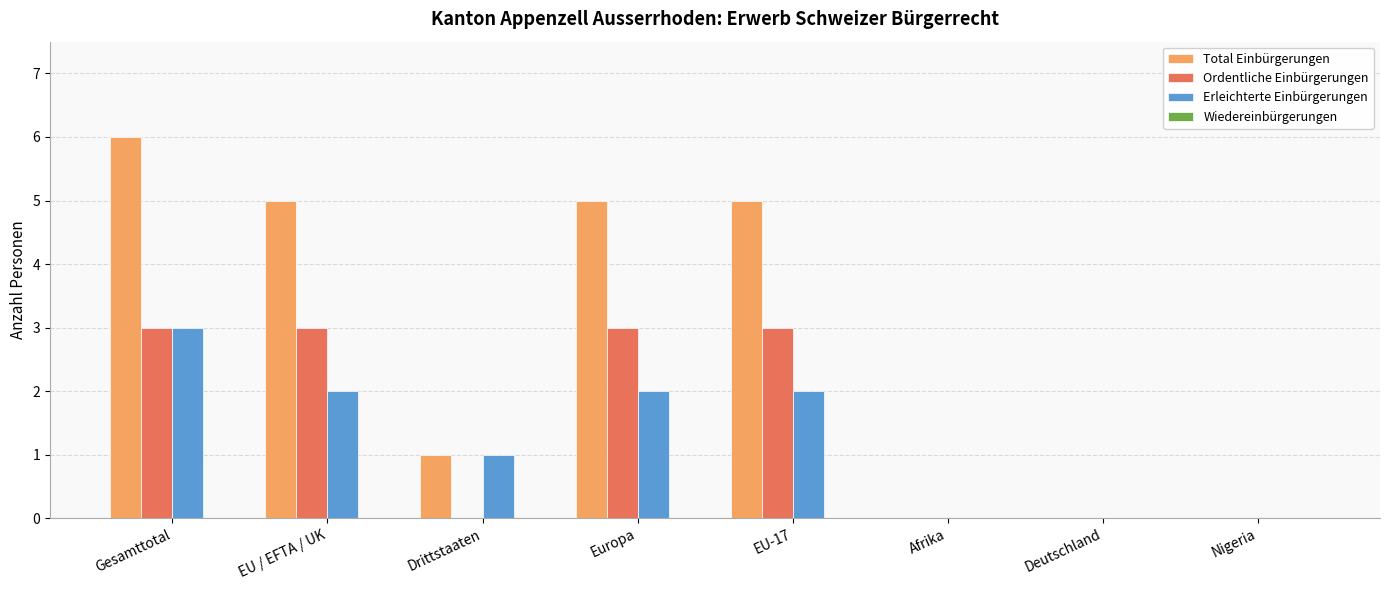

Which series has the largest total across all categories?

Total Einbürgerungen